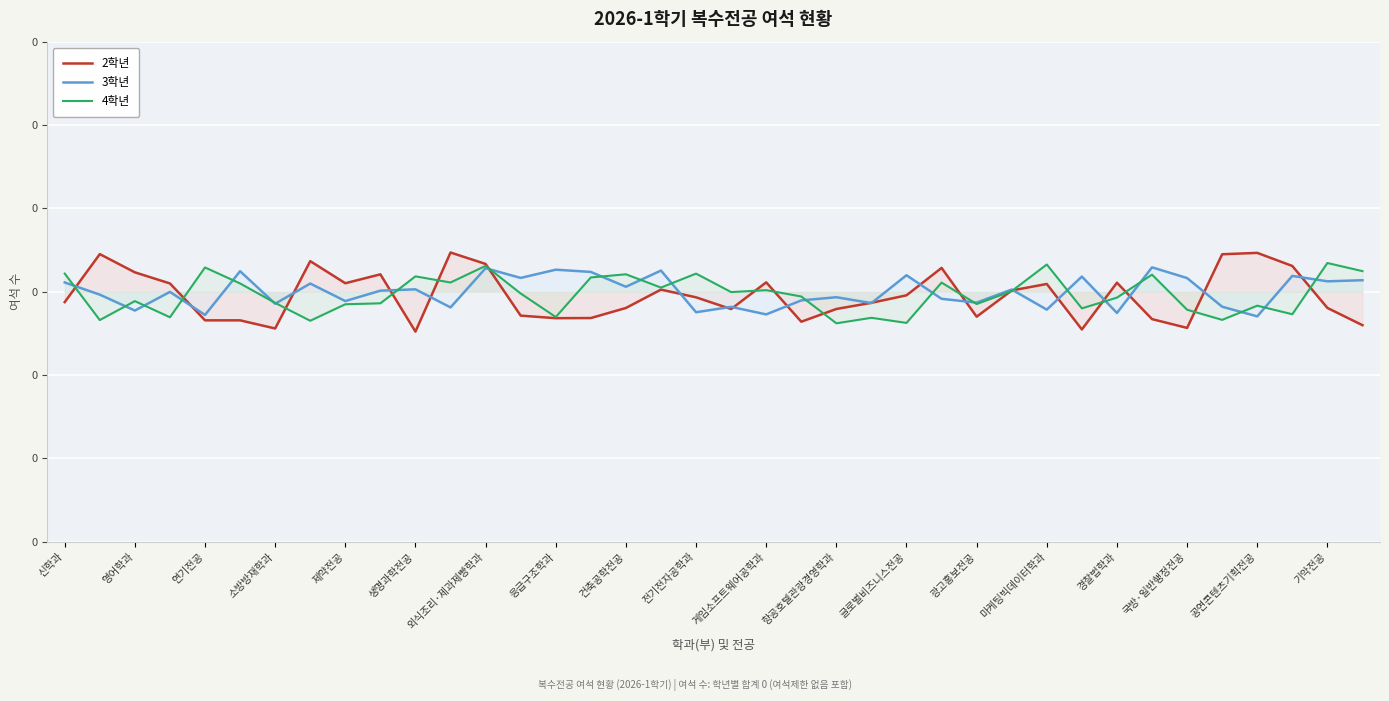

Does the chart display data point markers on the line(s)?

No